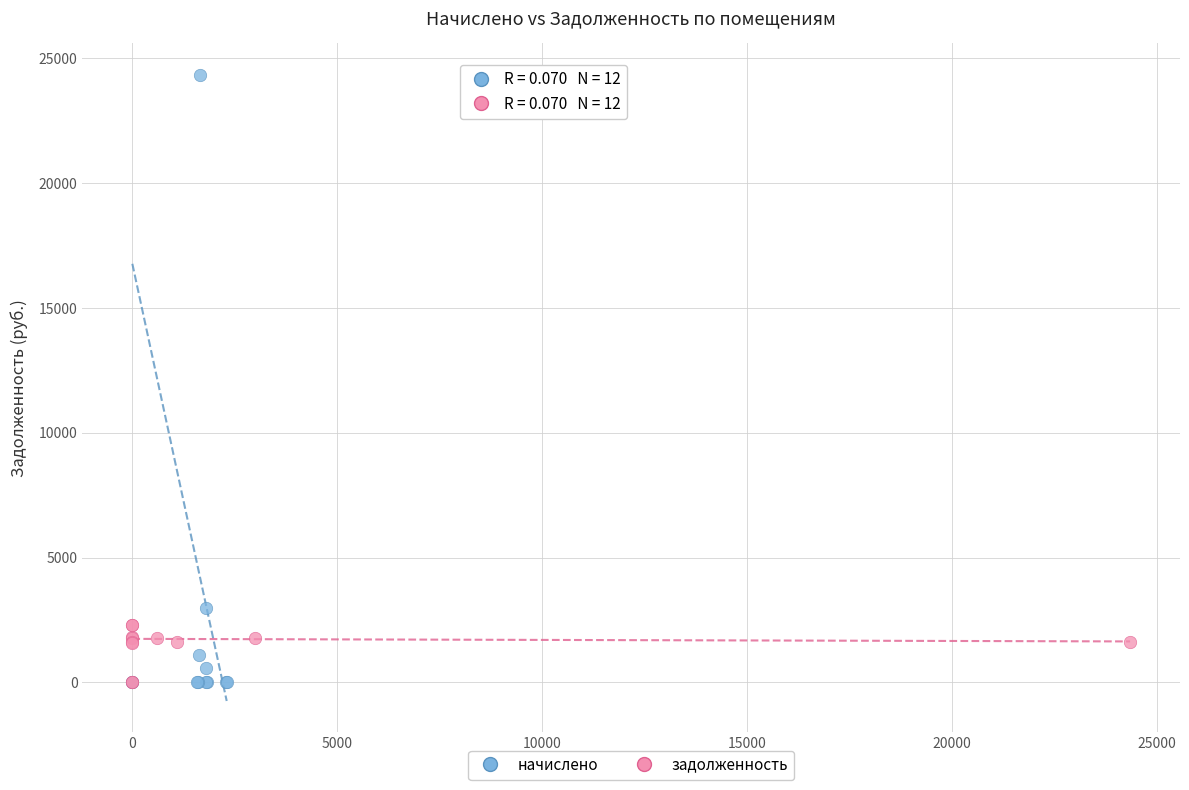

Which series has the widest spread of Y values?

начислено